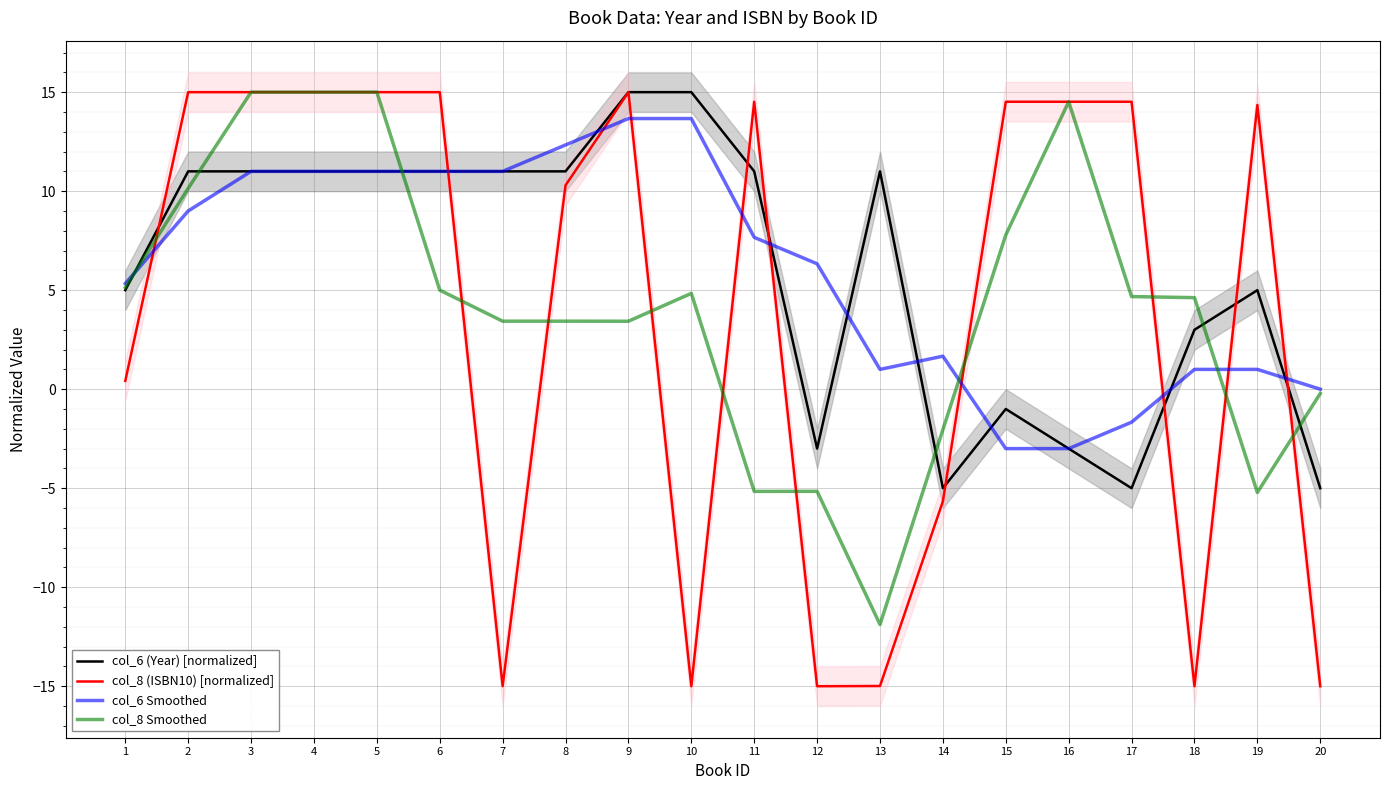

How many interior local peaks does the col_6 Smoothed series have?

1